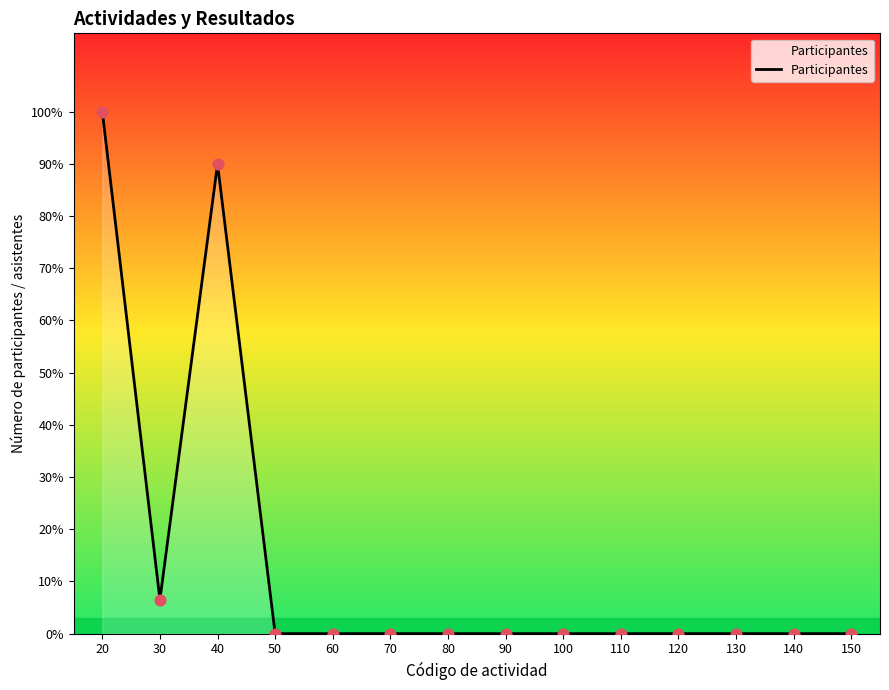

Is this an area chart (filled region under the line)?

Yes